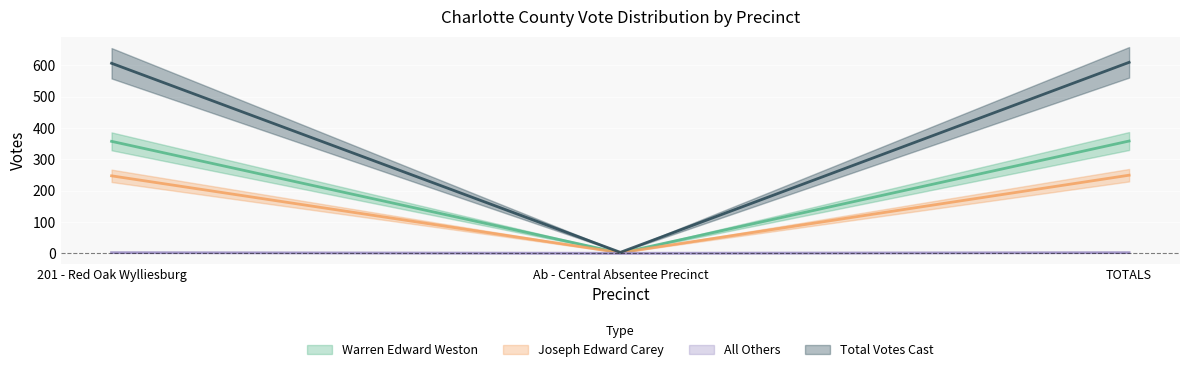

Reading left to right, transcribe all the data shown in this chart.

Warren Edward Weston: 357	1	358
Joseph Edward Carey: 247	2	249
All Others: 2	0	2
Total Votes Cast: 606	3	609